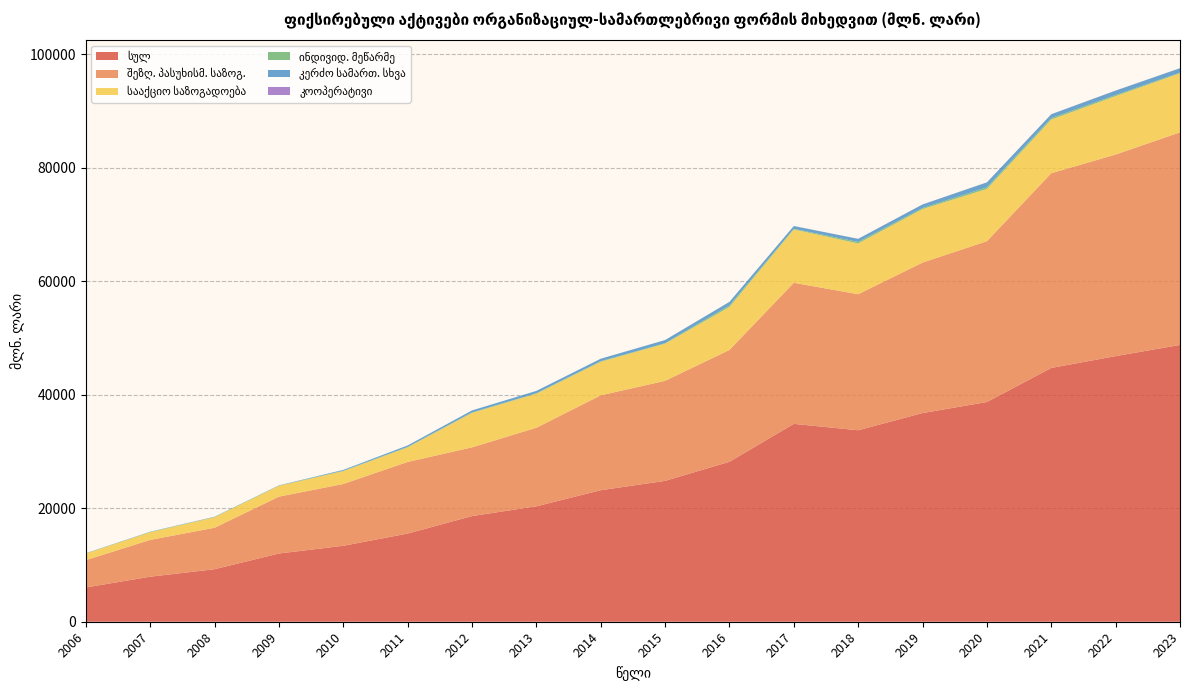

Reading left to right, list all the values displayed in this chart.

სულ: 2006=6040.5	2007=7935.9	2008=9257.1	2009=12025.8	2010=13386.1	2011=15538.7	2012=18625.7	2013=20346.4	2014=23183.8	2015=24829.9	2016=28195.1	2017=34880.5	2018=33754.6	2019=36785.1	2020=38730.8	2021=44737.3	2022=46822.6	2023=48793.4
შეზღ. პასუხისმ. საზოგ.: 2006=4814.0	2007=6485.6	2008=7303.1	2009=10020.7	2010=10893.4	2011=12623.3	2012=12107.5	2013=13848.6	2014=16725.2	2015=17635.2	2016=19712.5	2017=24867.7	2018=23975.6	2019=26524.6	2020=28344.8	2021=34325.7	2022=35532.5	2023=37474.1
სააქციო საზოგადოება: 2006=1151.2	2007=1352.2	2008=1852.9	2009=1907.5	2010=2268.4	2011=2573.9	2012=6081.7	2013=5998.0	2014=5920.4	2015=6553.9	2016=7577.9	2017=9407.7	2018=8957.1	2019=9433.5	2020=9214.5	2021=9470.8	2022=10300.3	2023=10415.2
ინდივიდ. მეწარმე: 2006=35.2	2007=49.9	2008=56.9	2009=57.0	2010=77.0	2011=89.0	2012=83.9	2013=89.1	2014=103.2	2015=87.3	2016=273.8	2017=104.6	2018=264.7	2019=185.6	2020=290.8	2021=247.2	2022=202.2	2023=113.1
კერძო სამართ. სხვა: 2006=28.3	2007=40.5	2008=35.8	2009=29.6	2010=137.2	2011=246.0	2012=346.7	2013=405.5	2014=427.2	2015=546.5	2016=625.3	2017=492.0	2018=539.7	2019=619.9	2020=864.4	2021=673.0	2022=765.0	2023=771.1
კოოპერატივი: 2006=6.2	2007=2.3	2008=2.6	2009=1.4	2010=2.0	2011=2.8	2012=0.2	2013=0.2	2014=0.6	2015=0.9	2016=0.1	2017=5.1	2018=11.6	2019=17.8	2020=9.4	2021=16.6	2022=16.1	2023=18.5